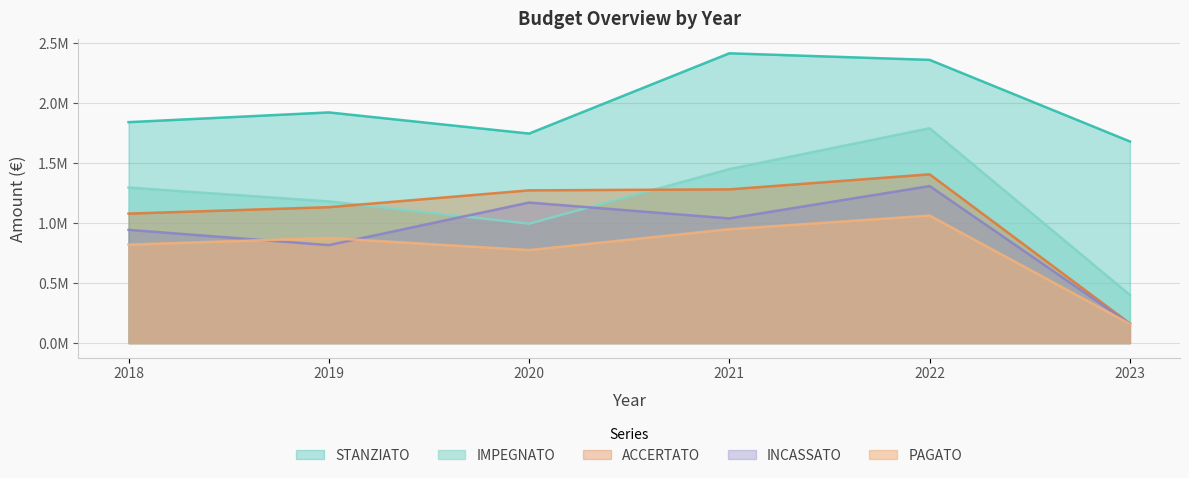

What is the total value across all series at 2021?

7143934.5